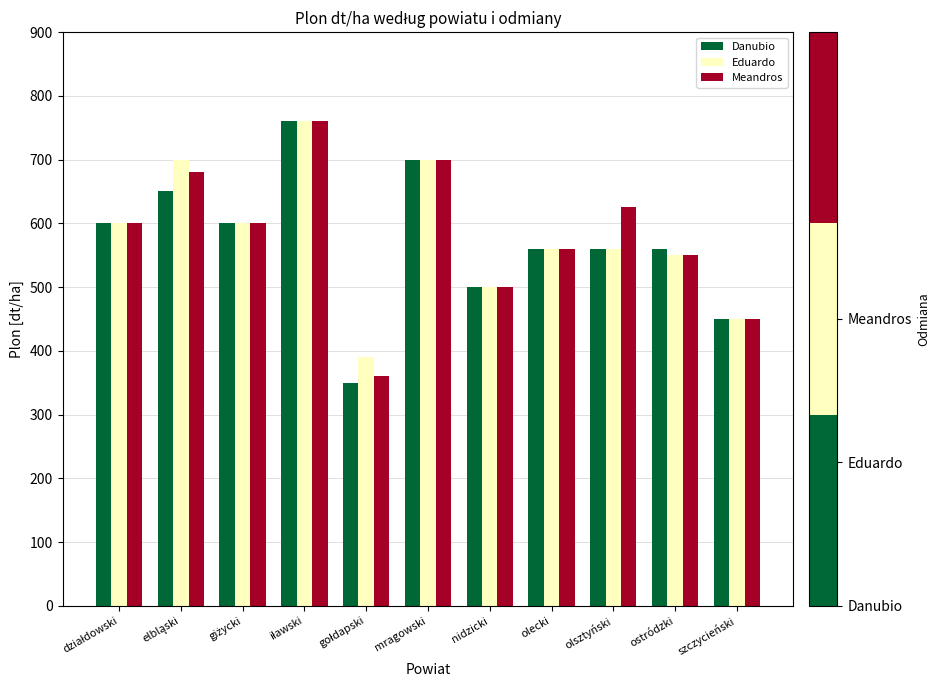

What is the highest value of the Eduardo series?

760